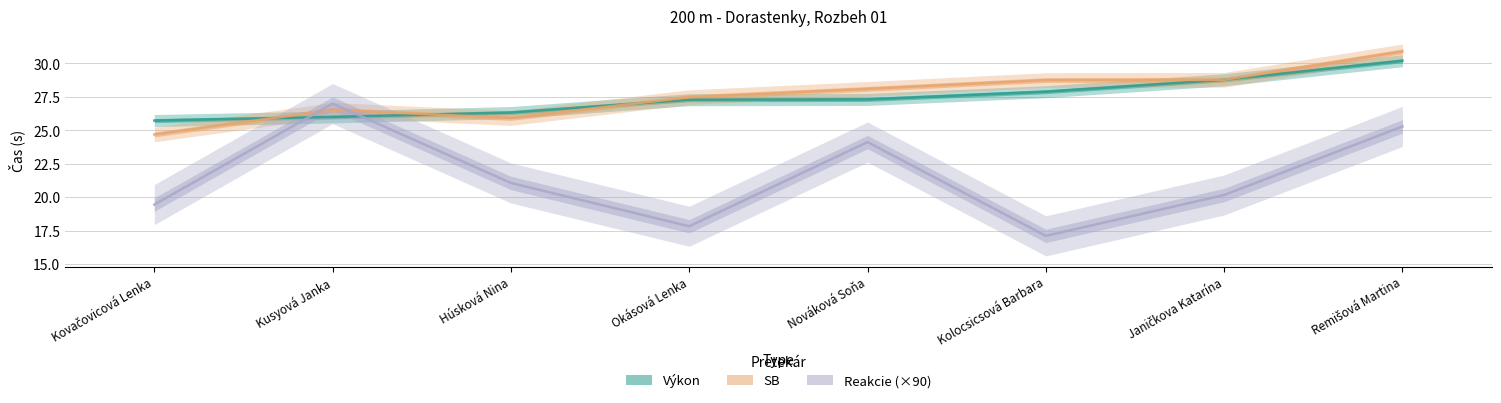

What is the lowest value of the SB series?

24.7